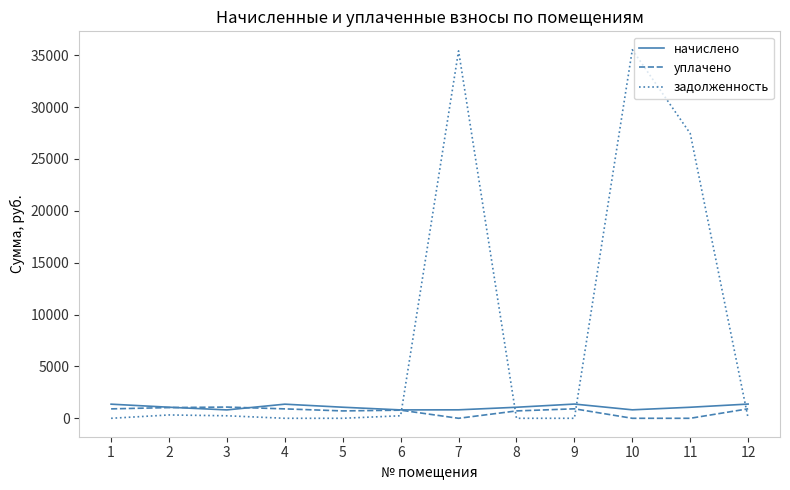

Which series has the widest spread of values?

задолженность